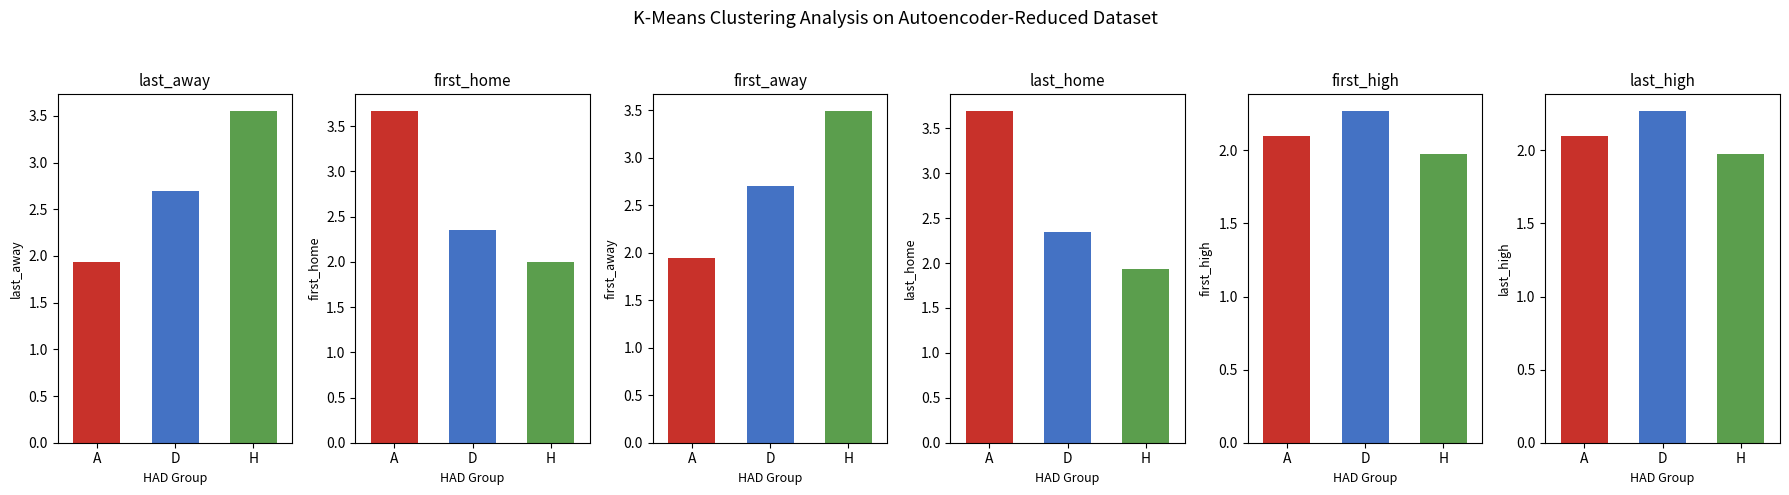

What is the spread (max minus min) of values at H?

1.6